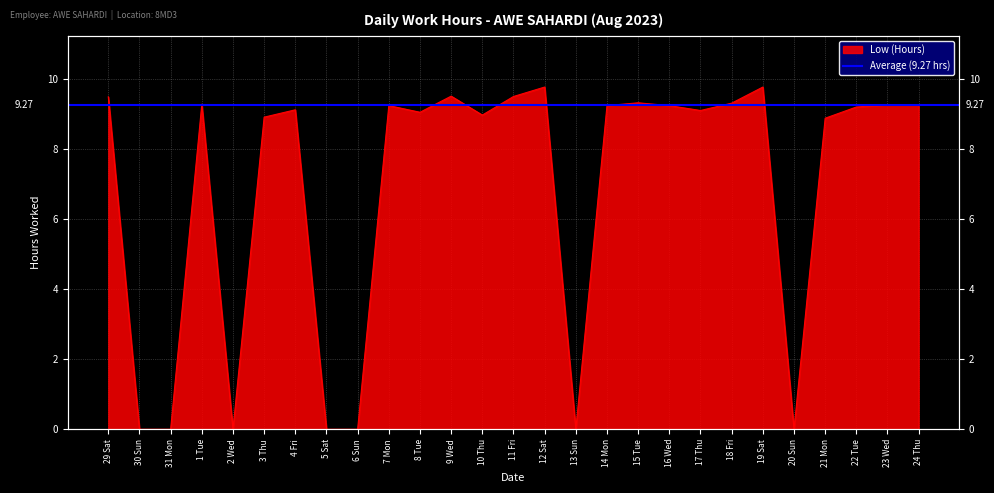

What is the difference between the maximum and minimum values?

9.8